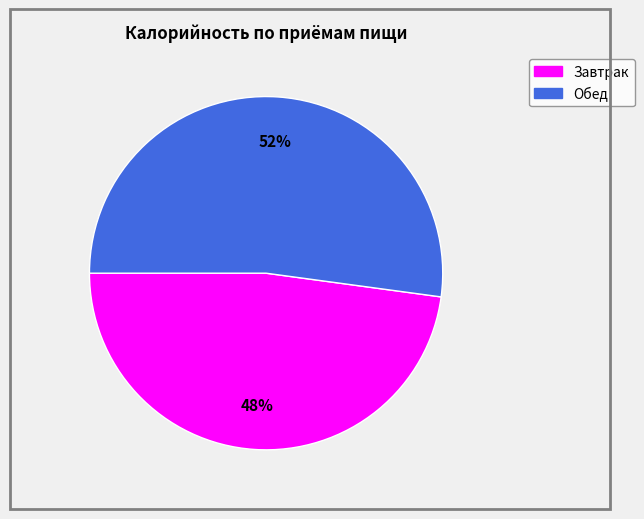

Count the number of slices in the pie.

2